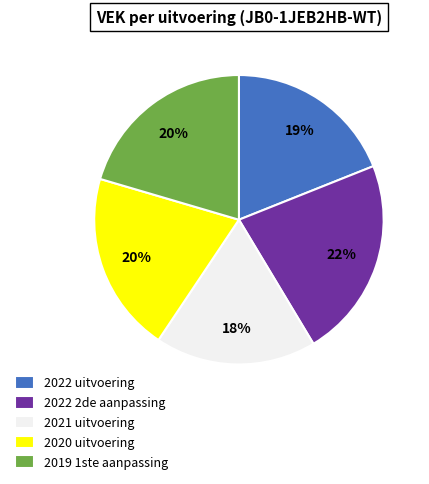

How many slices are in this pie chart?

5